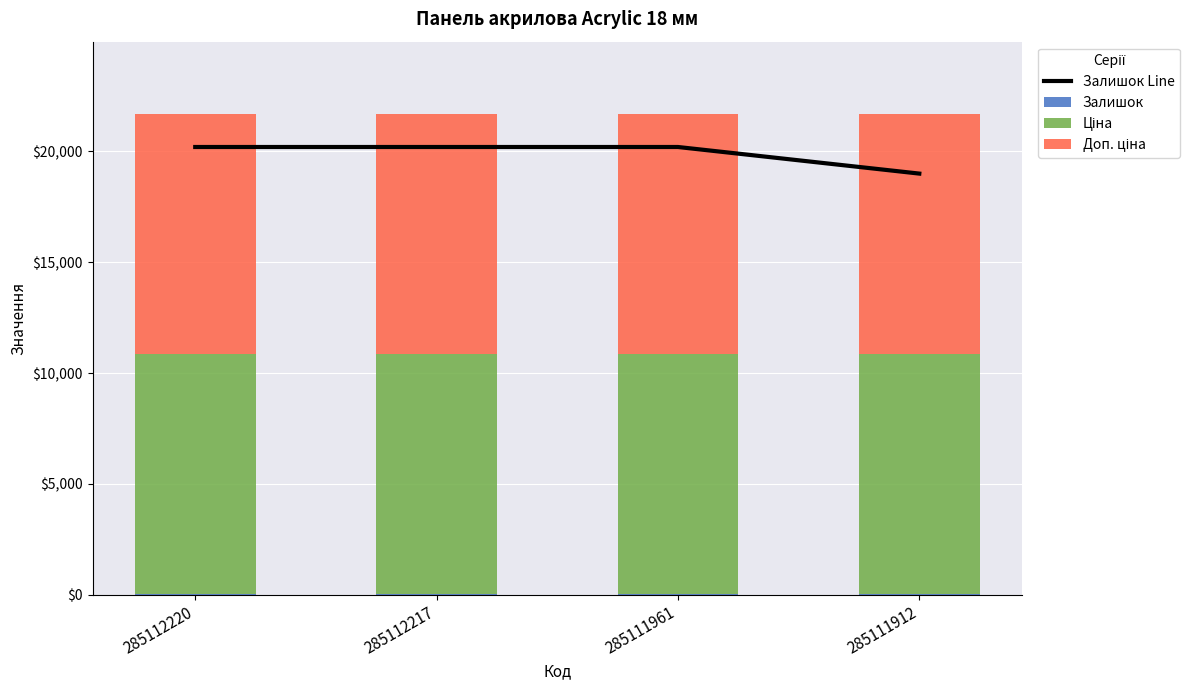

What is the smallest value displayed?

15.0